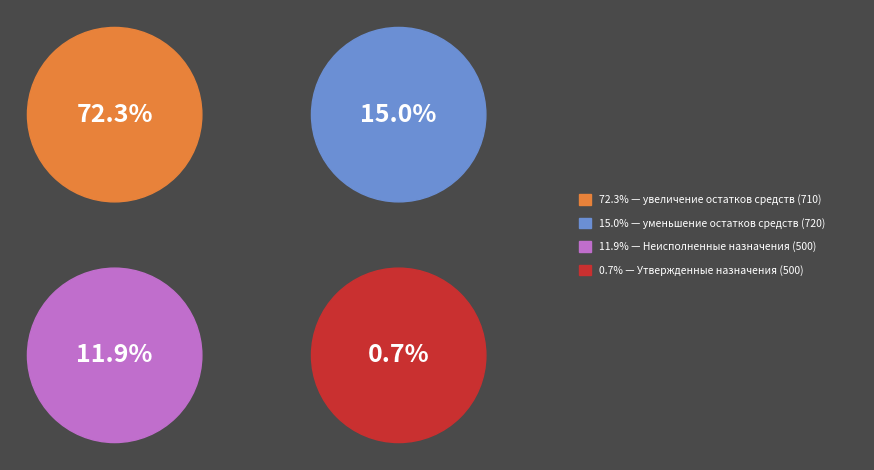

Count the number of slices in the pie.

4